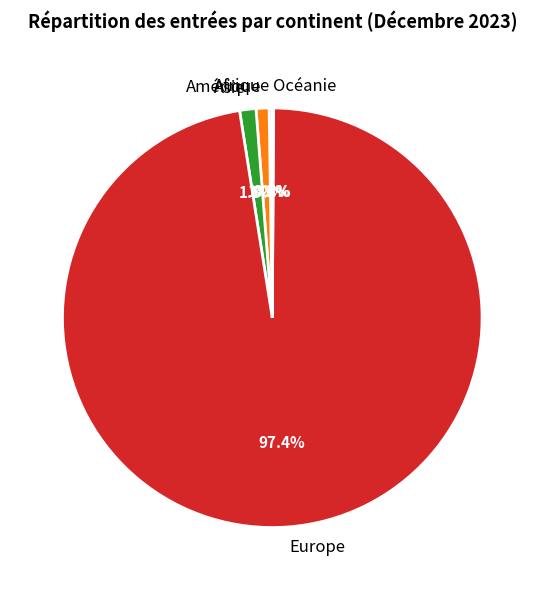

Which category has the biggest portion of the pie?

Europe